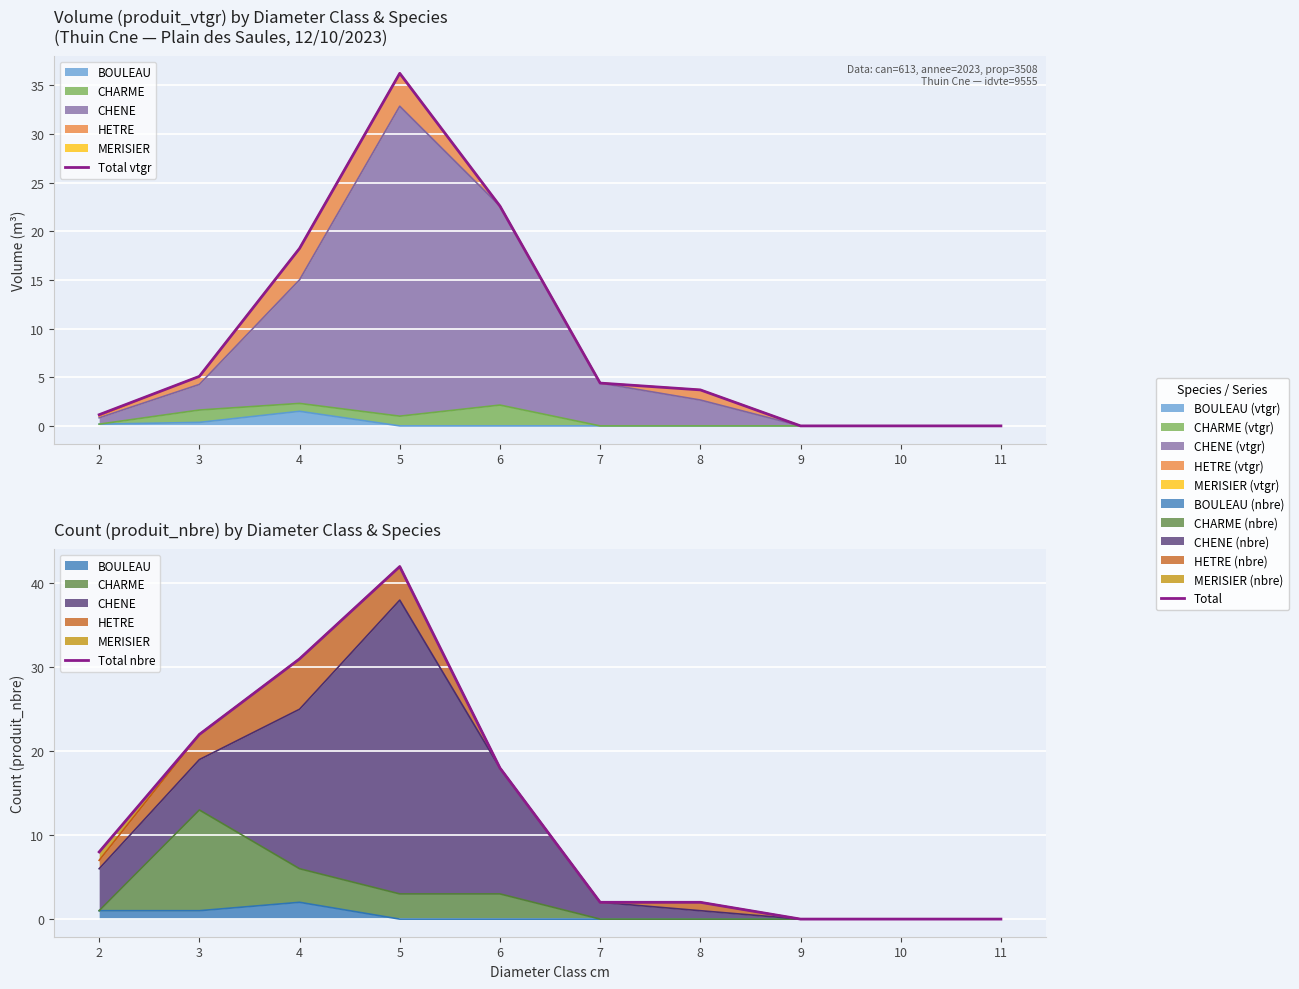

What is the sum of the Total nbre values at 2 and 5?

50.0